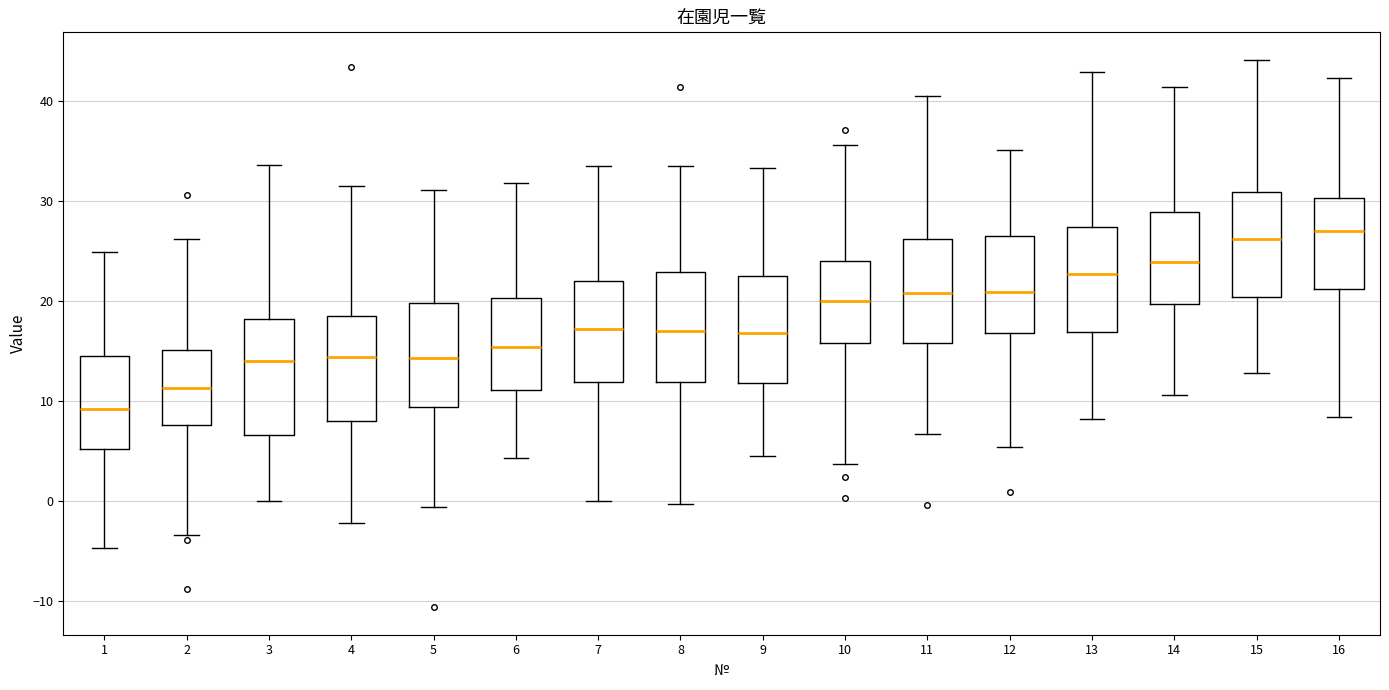

Where does the median line of the box at x = 3 sit on the y-axis? The values are not printed on the chart, so give them approximately, as read against the axis.

14